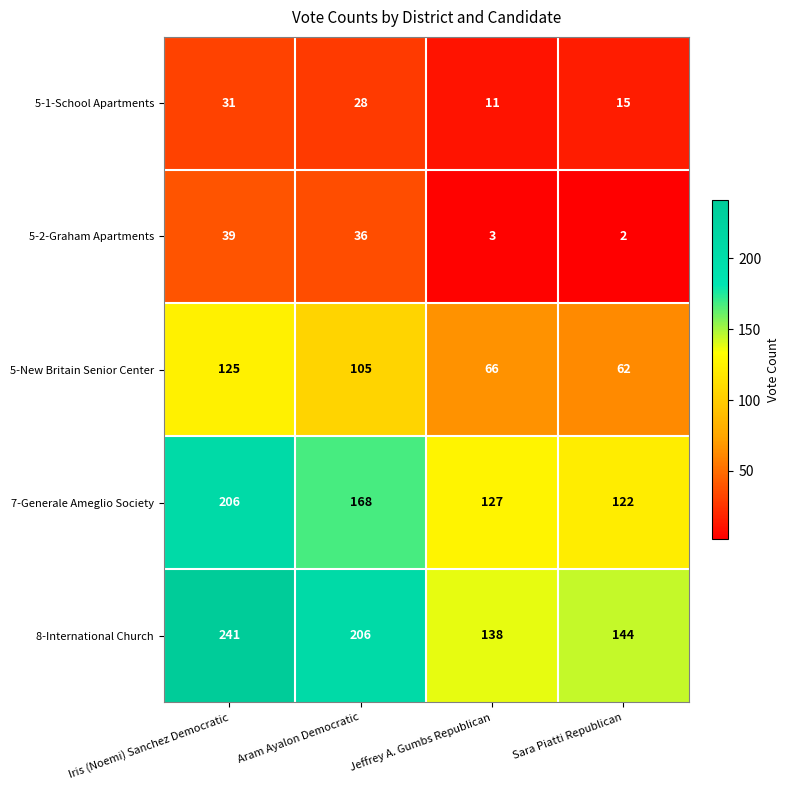

What is the greatest value displayed?

241